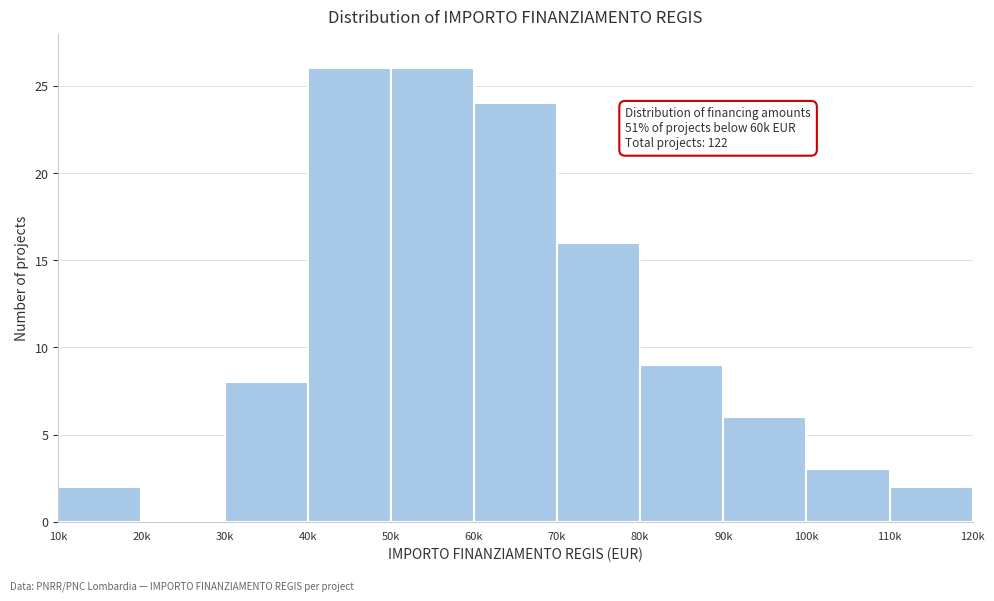

Reading right to left, extract all data points from this chart.

110k=2	100k=3	90k=6	80k=9	70k=16	60k=24	50k=26	40k=26	30k=8	20k=0	10k=2